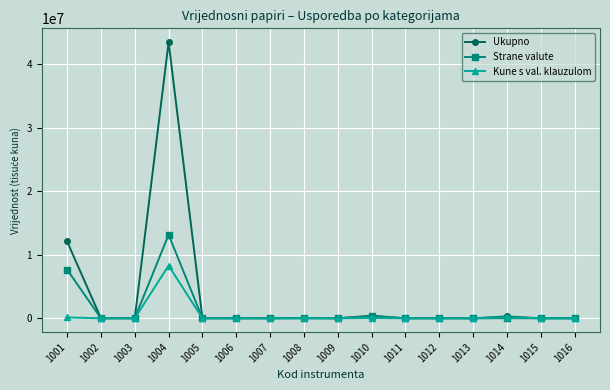

Which series has the widest spread of values?

Ukupno